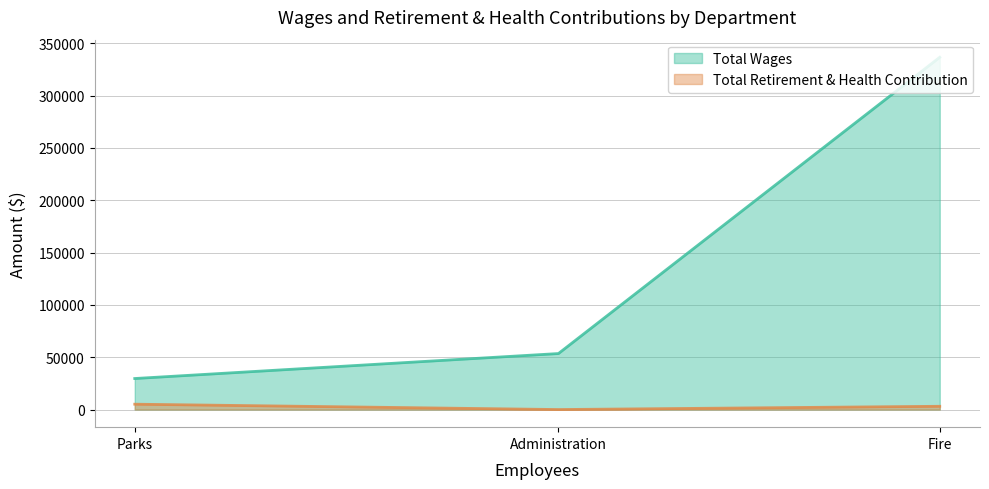

What is the sum of all Total Retirement & Health Contribution values?

8243